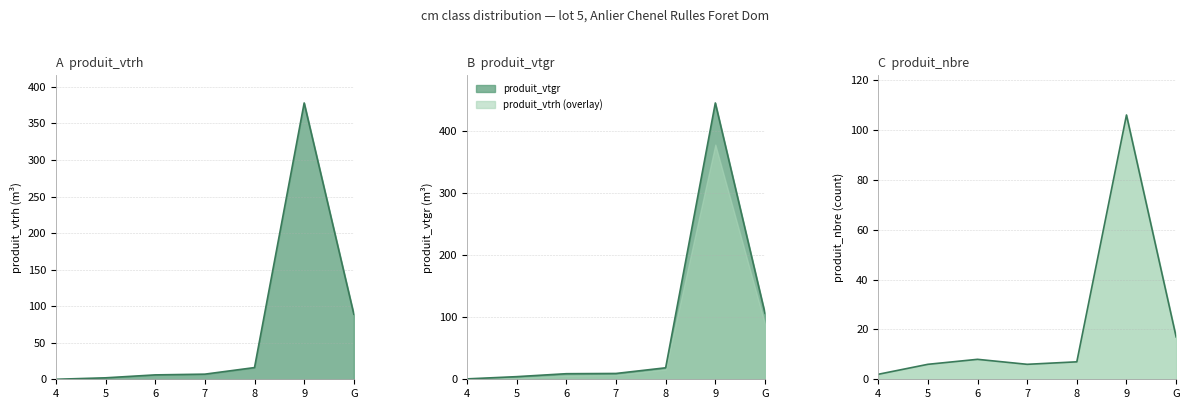

List the labels in order of produit_nbre value, smallest first.

4, 5, 7, 8, 6, G, 9